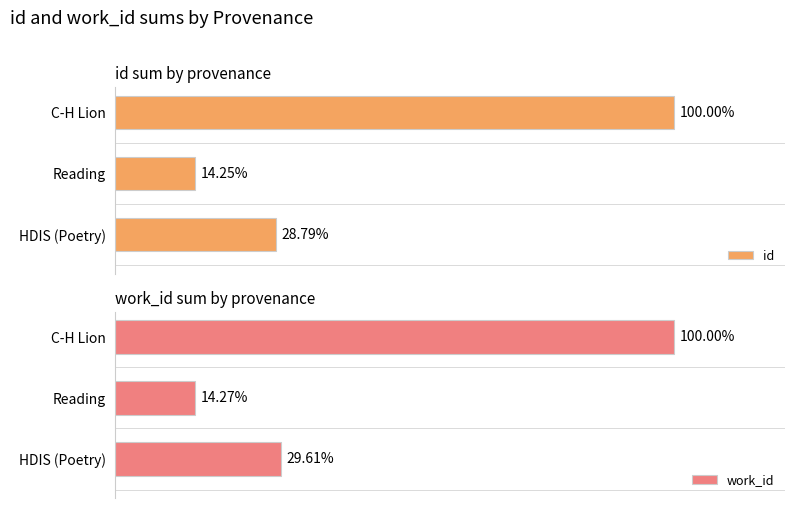

At how many categories does at least one series exceed 45?

1